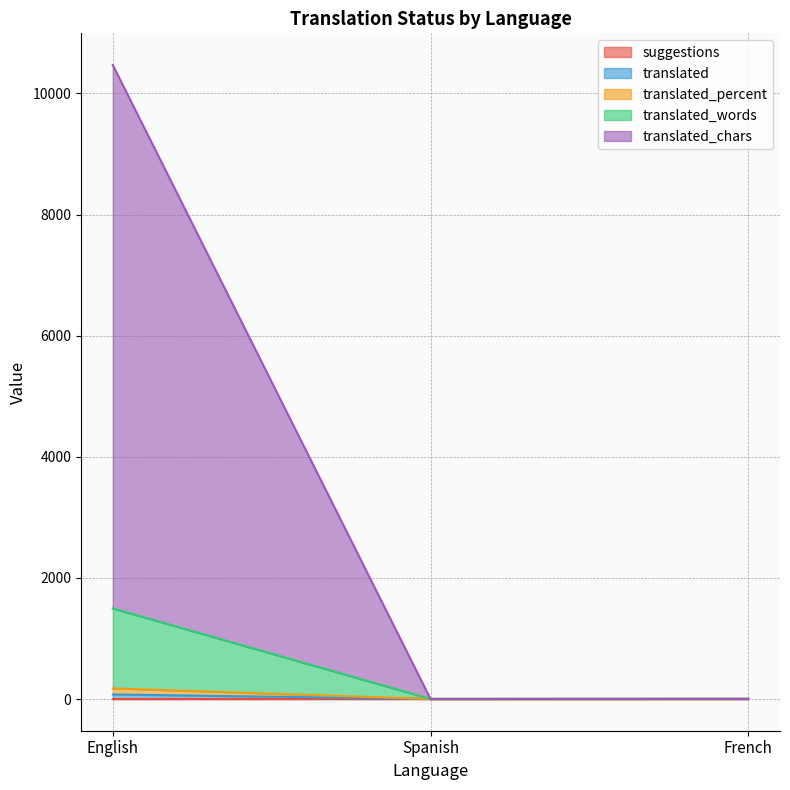

At which category is the sum across all series the highest?

English